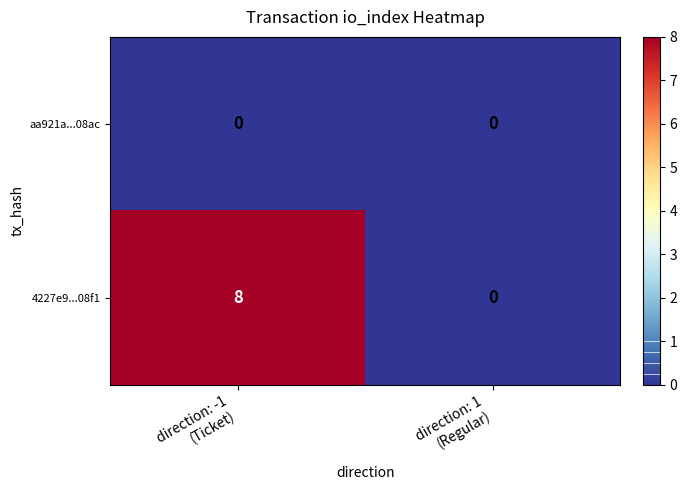

Reading left to right, extract all data points from this chart.

aa921a...08ac: 0	0
4227e9...08f1: 8	0